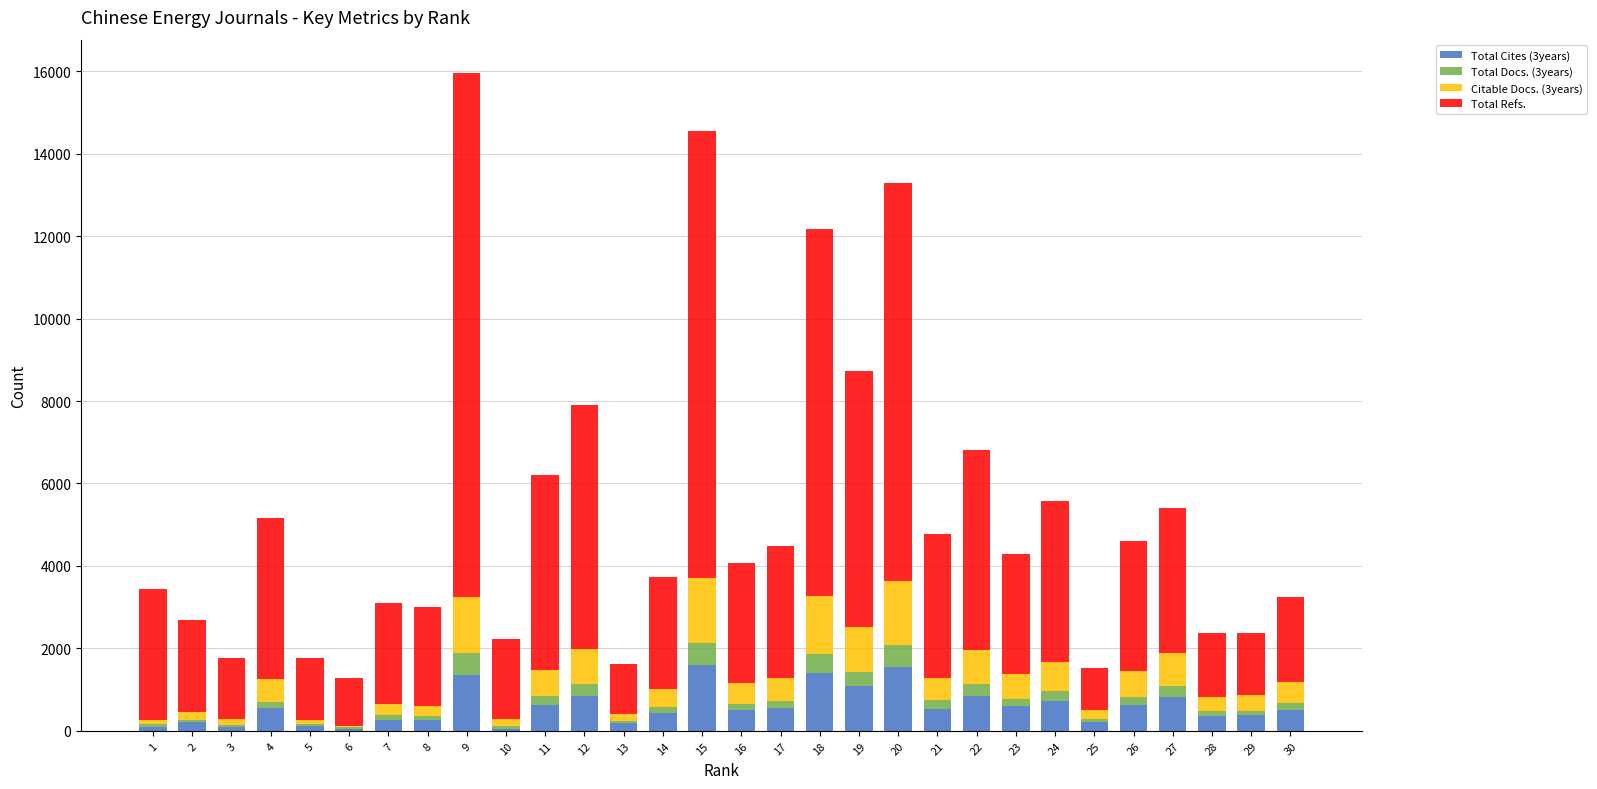

At which category is the sum across all series the highest?

9